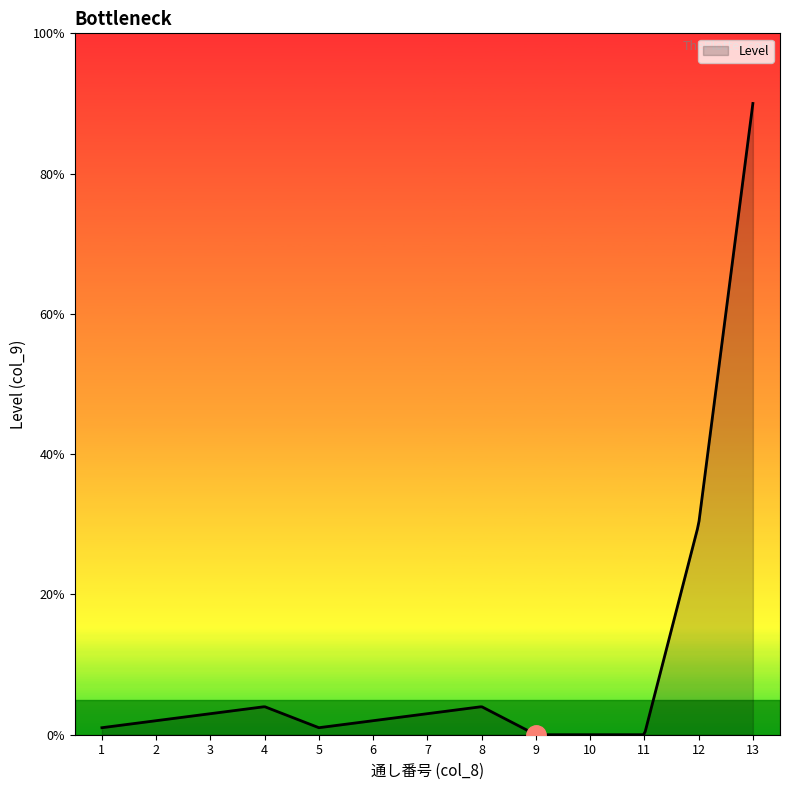

What is the maximum value shown in the chart?

90.0